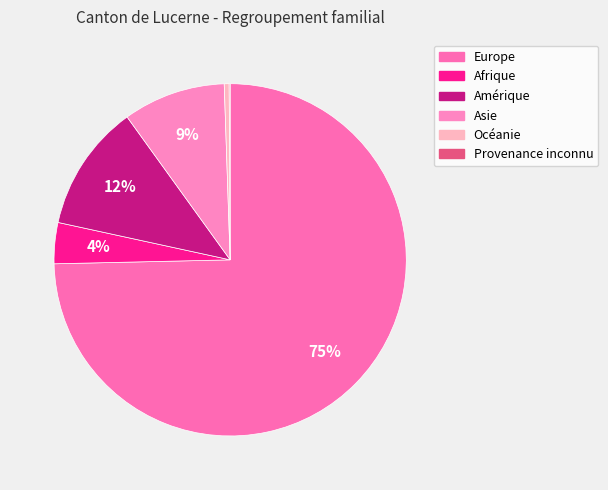

True or false: Océanie accounts for 0% of the total.

True